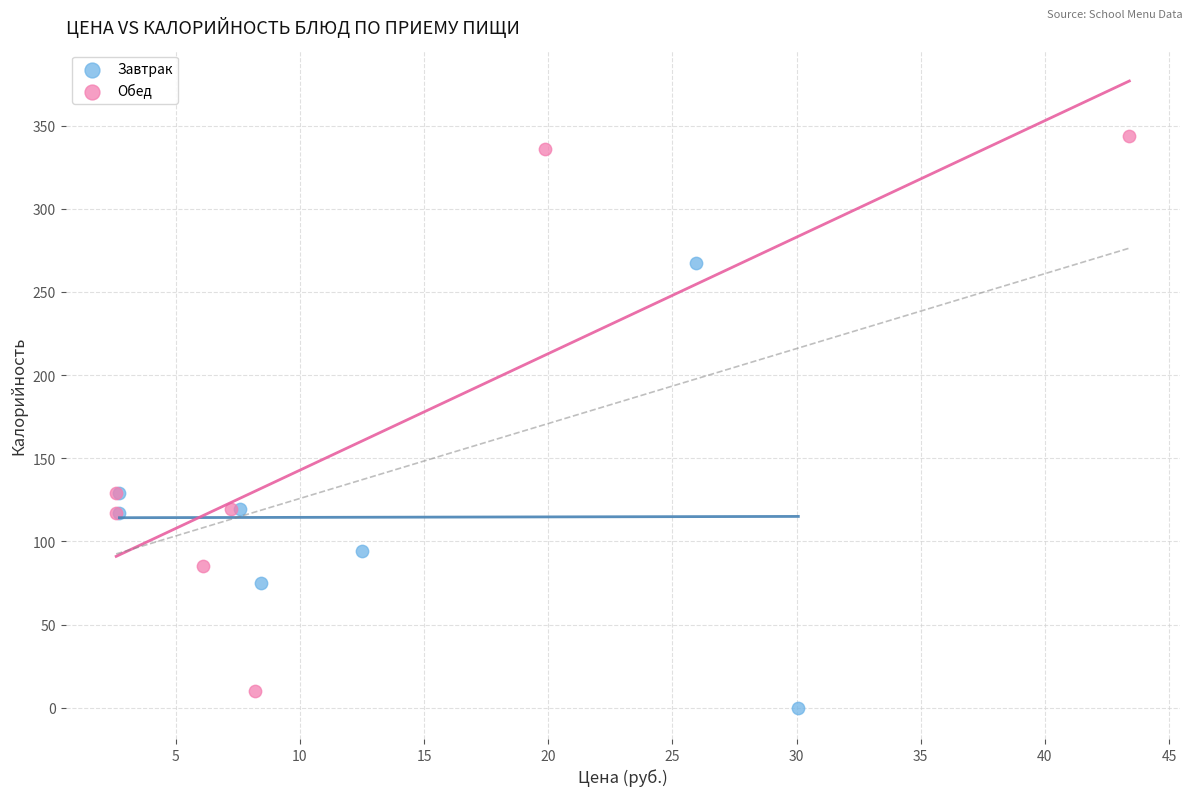

What are all the series names shown in the legend?

Завтрак, Обед